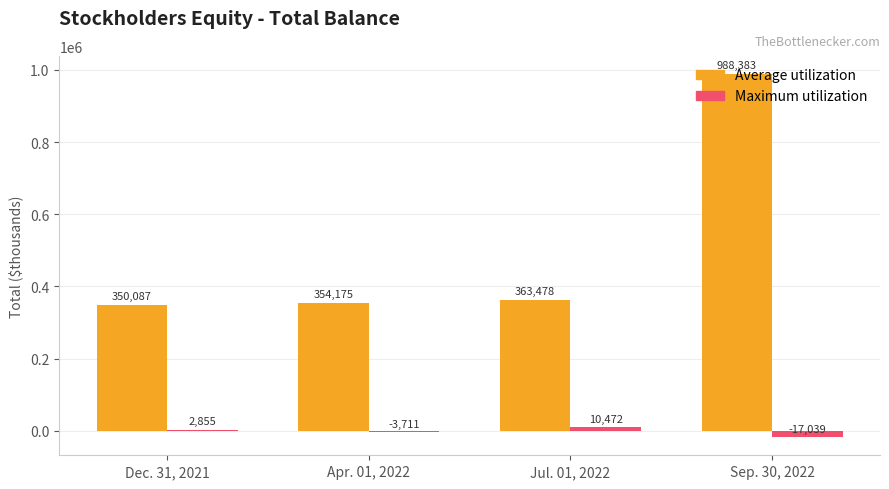

What is the total value across all series at Jul. 01, 2022?

373950